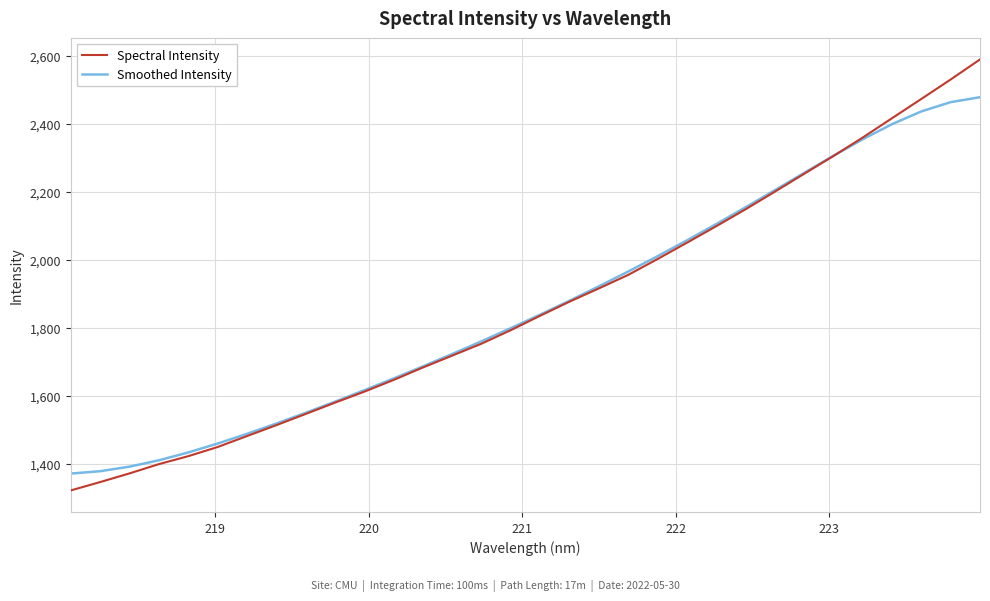

Which series has the widest spread of values?

Spectral Intensity